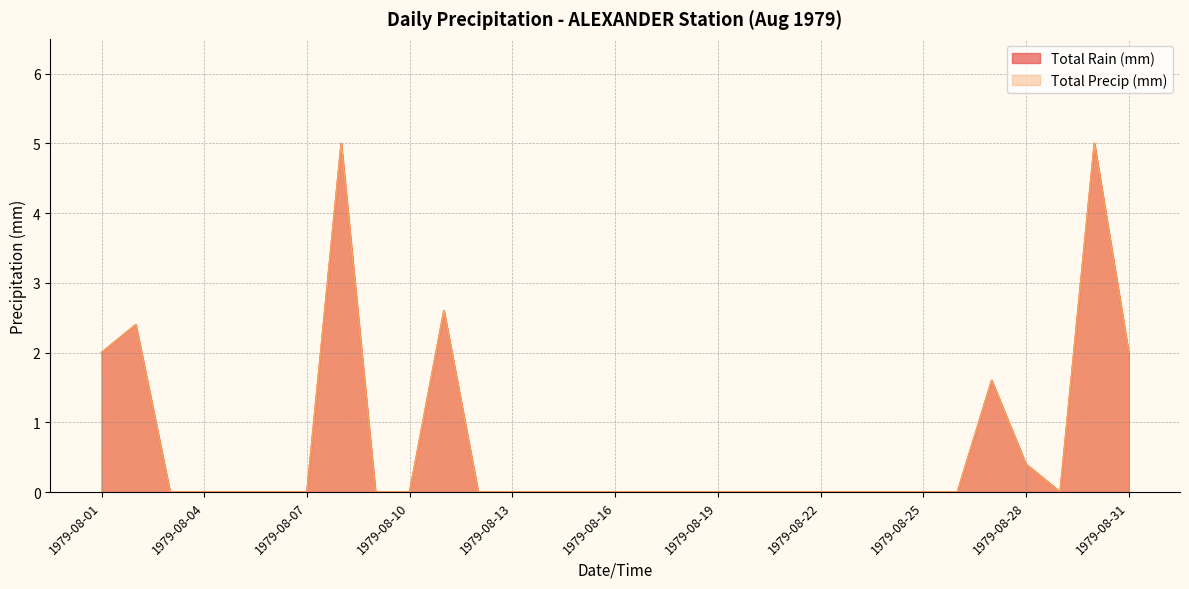

Where is the first local minimum for Total Precip (mm)?

1979-08-29